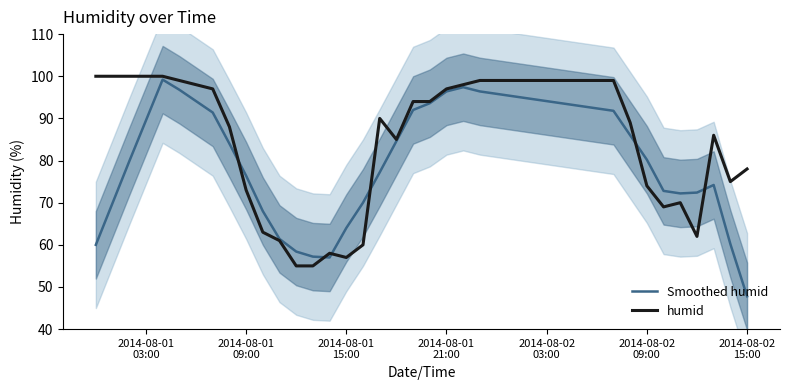

What is the sum of all humid values?

2425.0